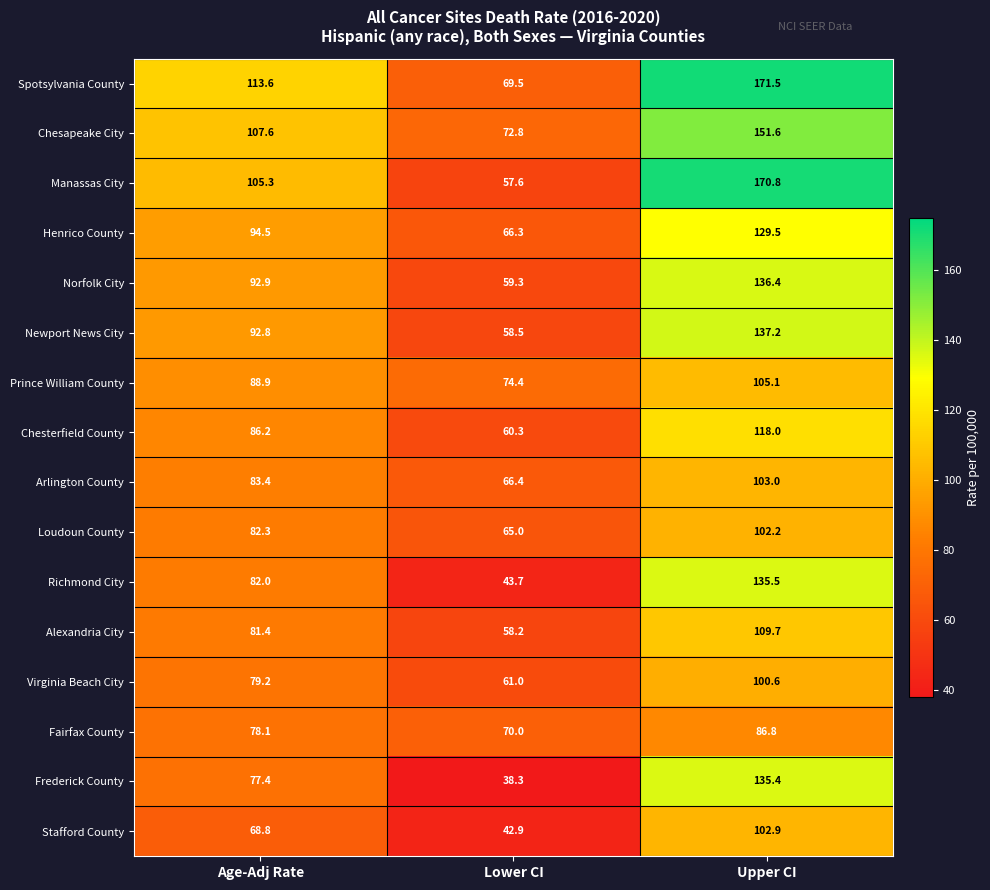

How many categories are shown in the chart?

3